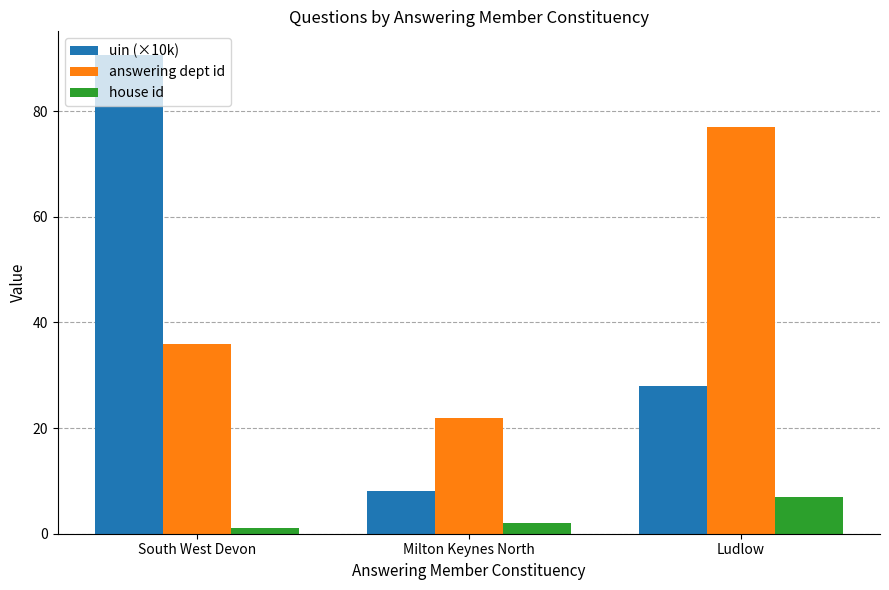

How many data points in uin (×10k) are above 27?

2